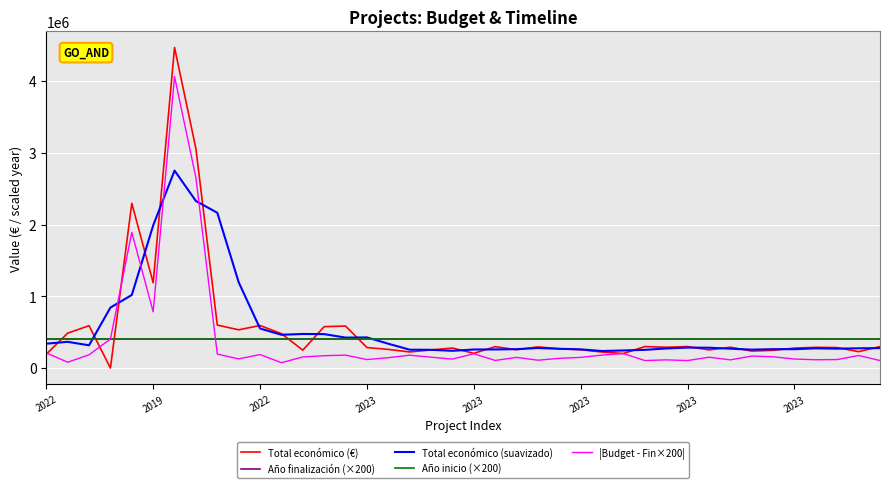

True or false: Año finalización (×200) and Total económico (€) intersect in this chart.

True